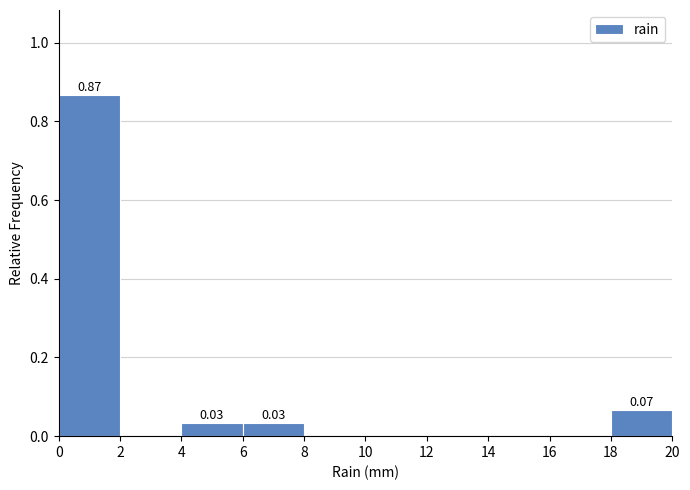

Which range on the x-axis has the tallest bar?

0 to 2